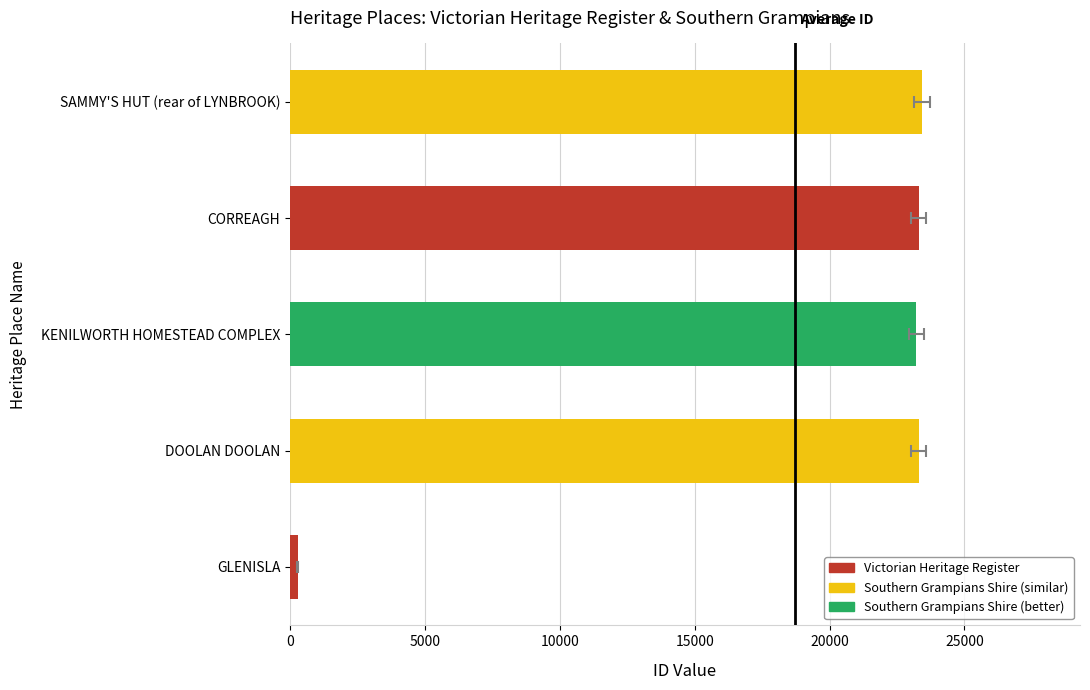

The value at 0 is 161. True or false?

False